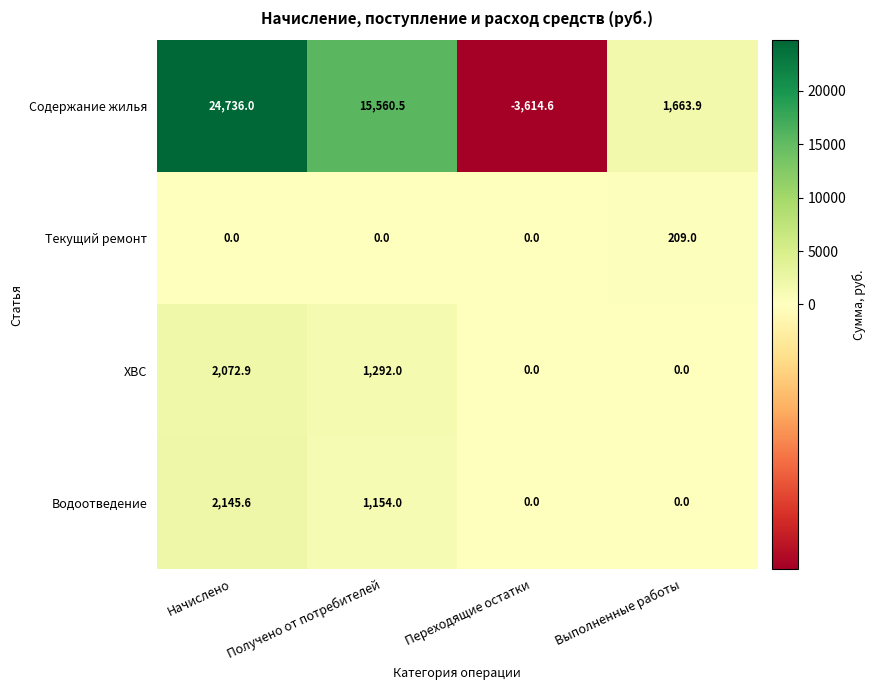

Reading right to left, list all the values displayed in this chart.

Содержание жилья: 1663.9	-3614.6	15560.5	24736.0
Текущий ремонт: 209.0	0.0	0.0	0.0
ХВС: 0.0	0.0	1292.0	2072.9
Водоотведение: 0.0	0.0	1154.0	2145.6